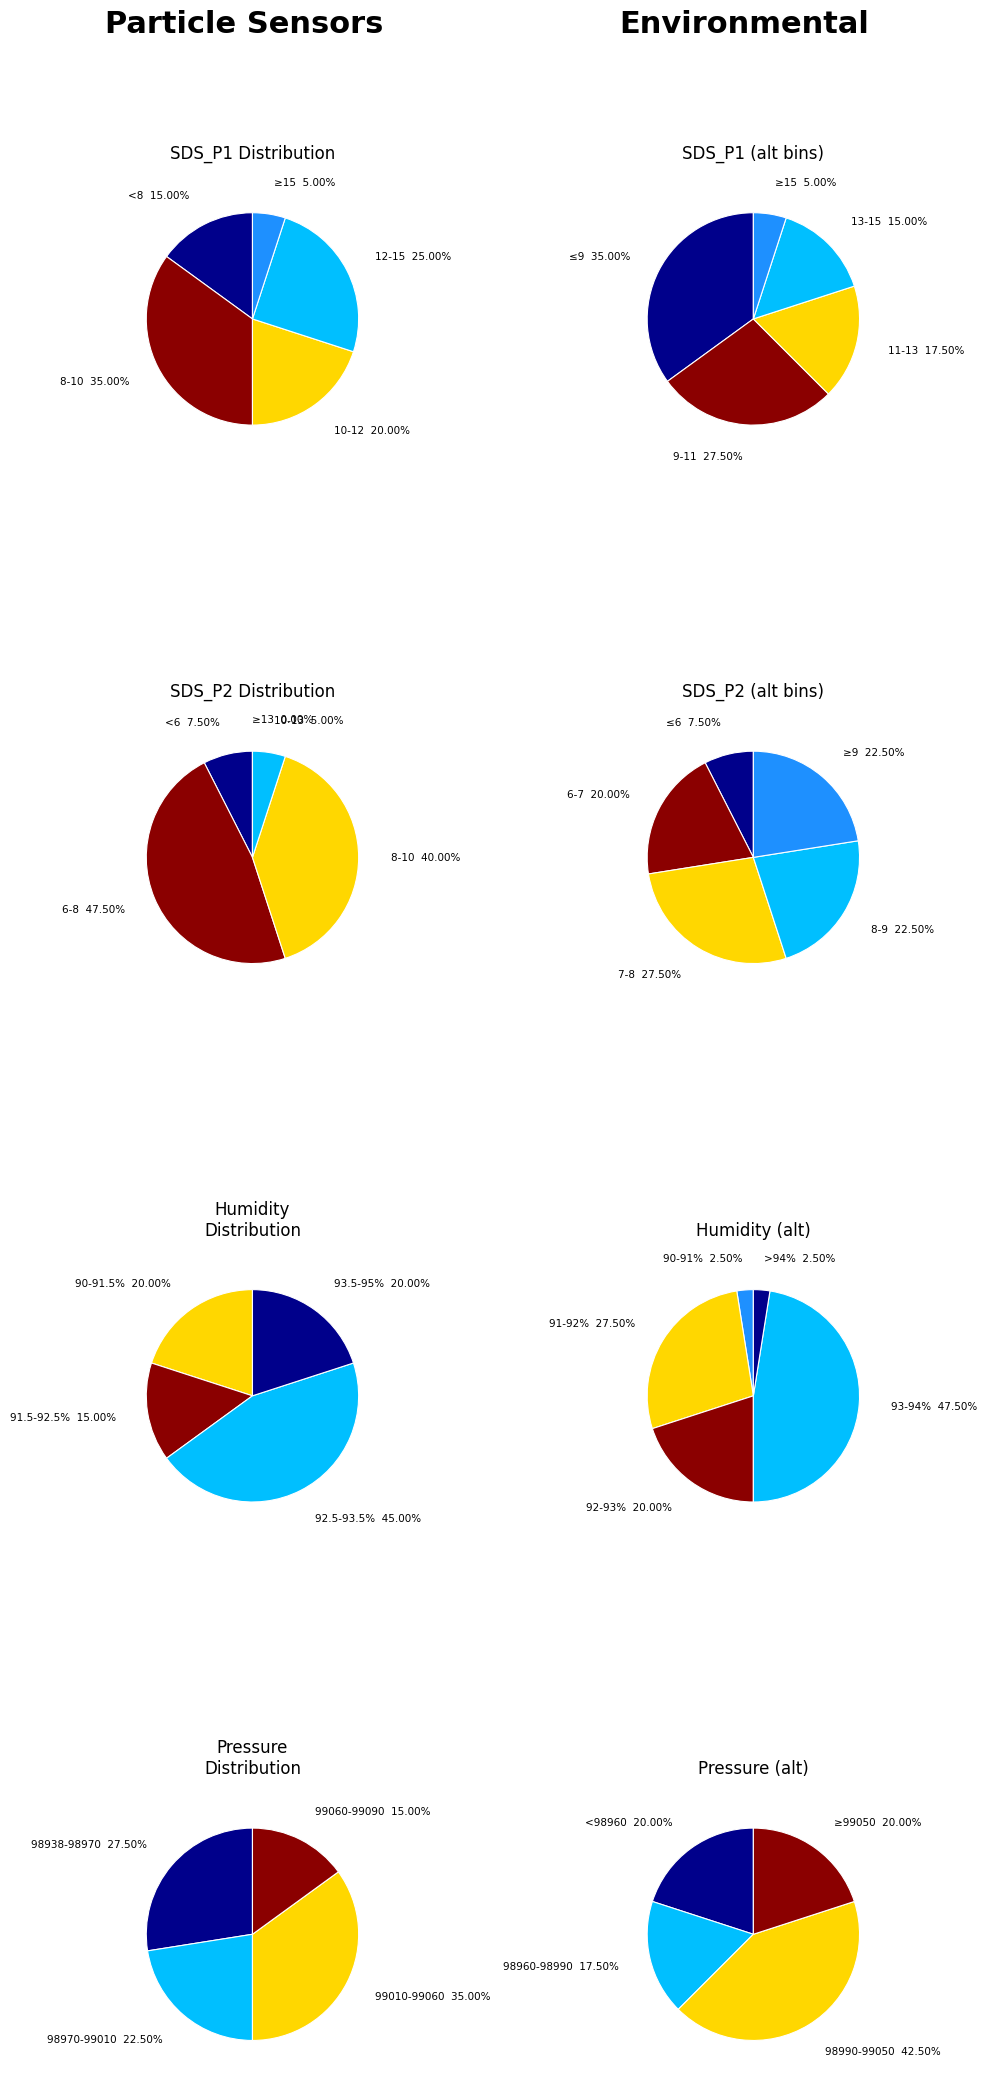

Does SDS_P2 Mean account for over 50% of the chart?

No